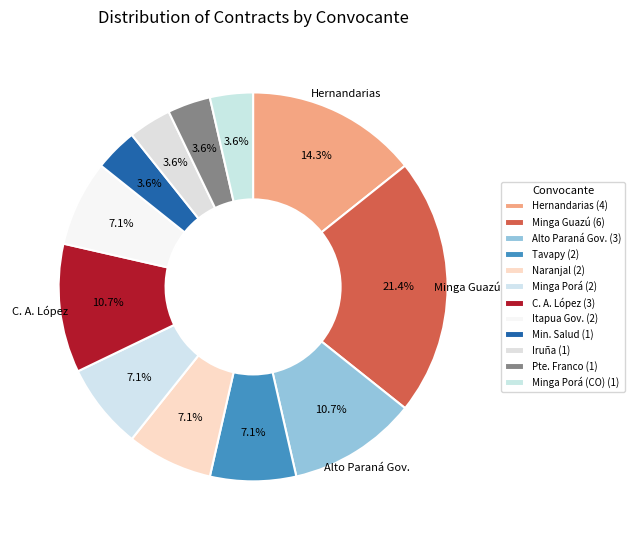

Count the number of slices in the pie.

12